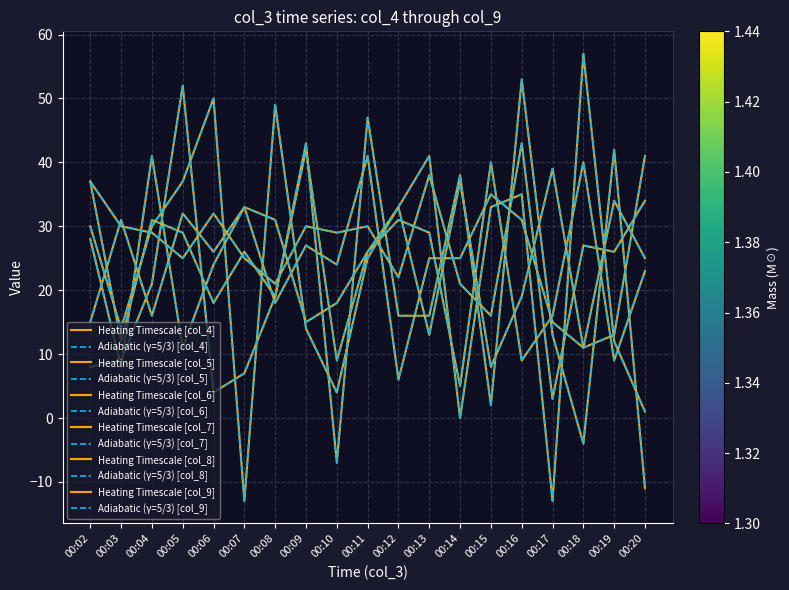

List the series in order of their peak value, lowest first.

col_5, col_8, col_6, col_4, col_9, col_7